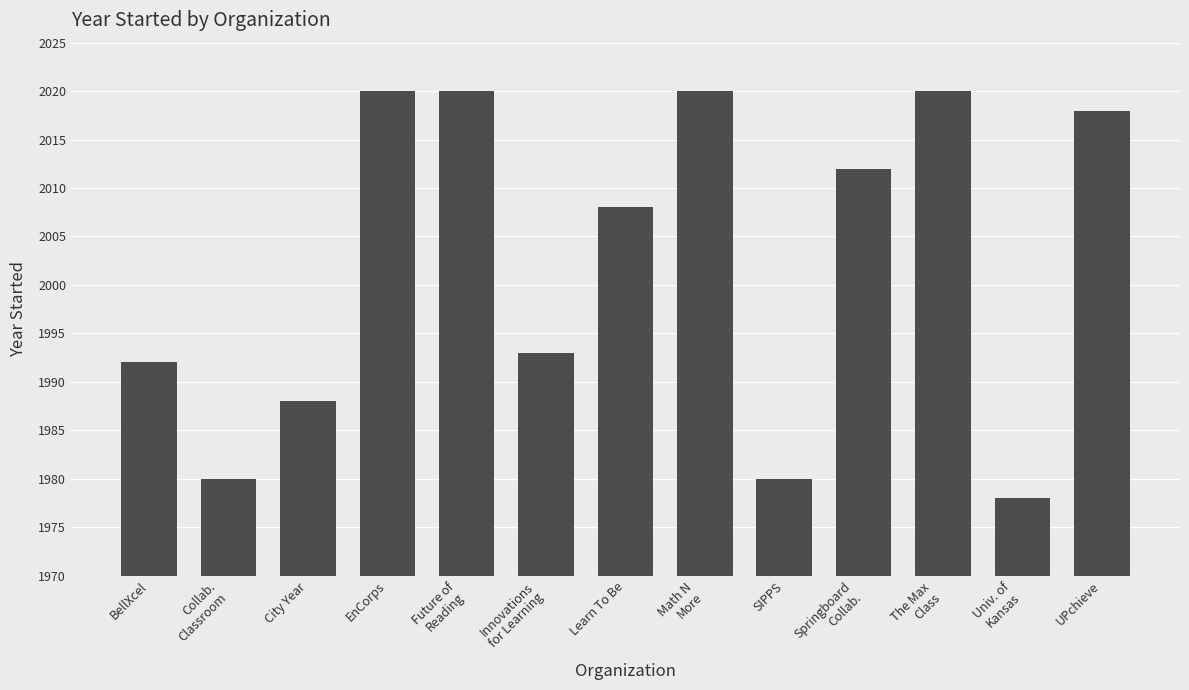

Approximately how many times larger is the value at City Year compared to BellXcel?

1.0